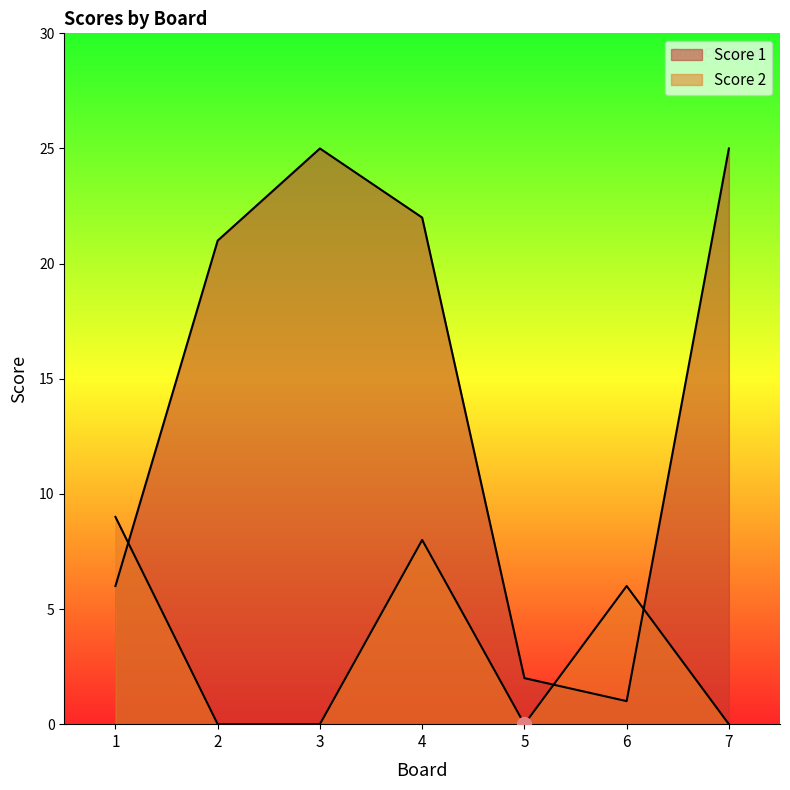

Is it true that Score 1 equals 6 at 1?

True